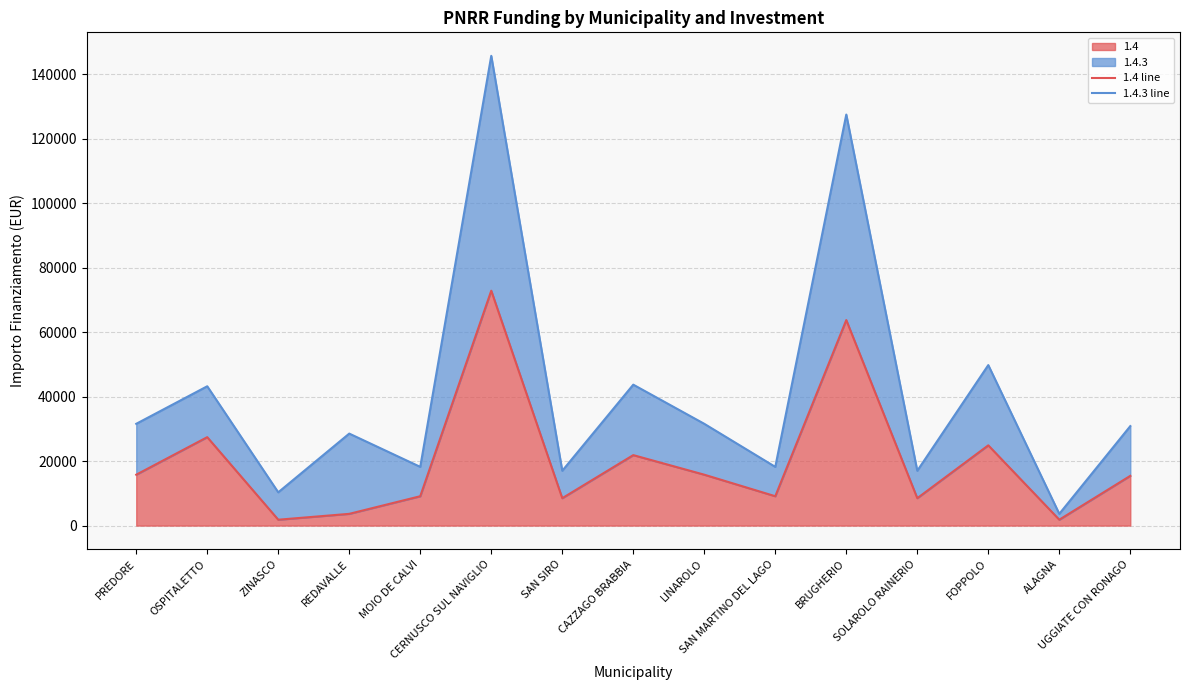

True or false: 1.4 line and 1.4.3 line cross at least once.

False